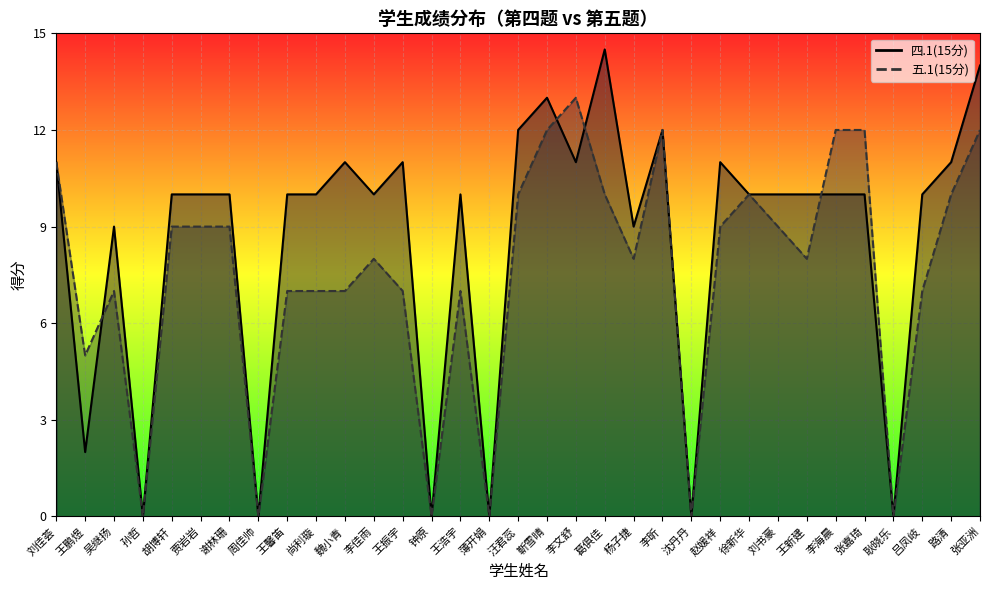

What is the highest value of the 五.1(15分) series?

13.0